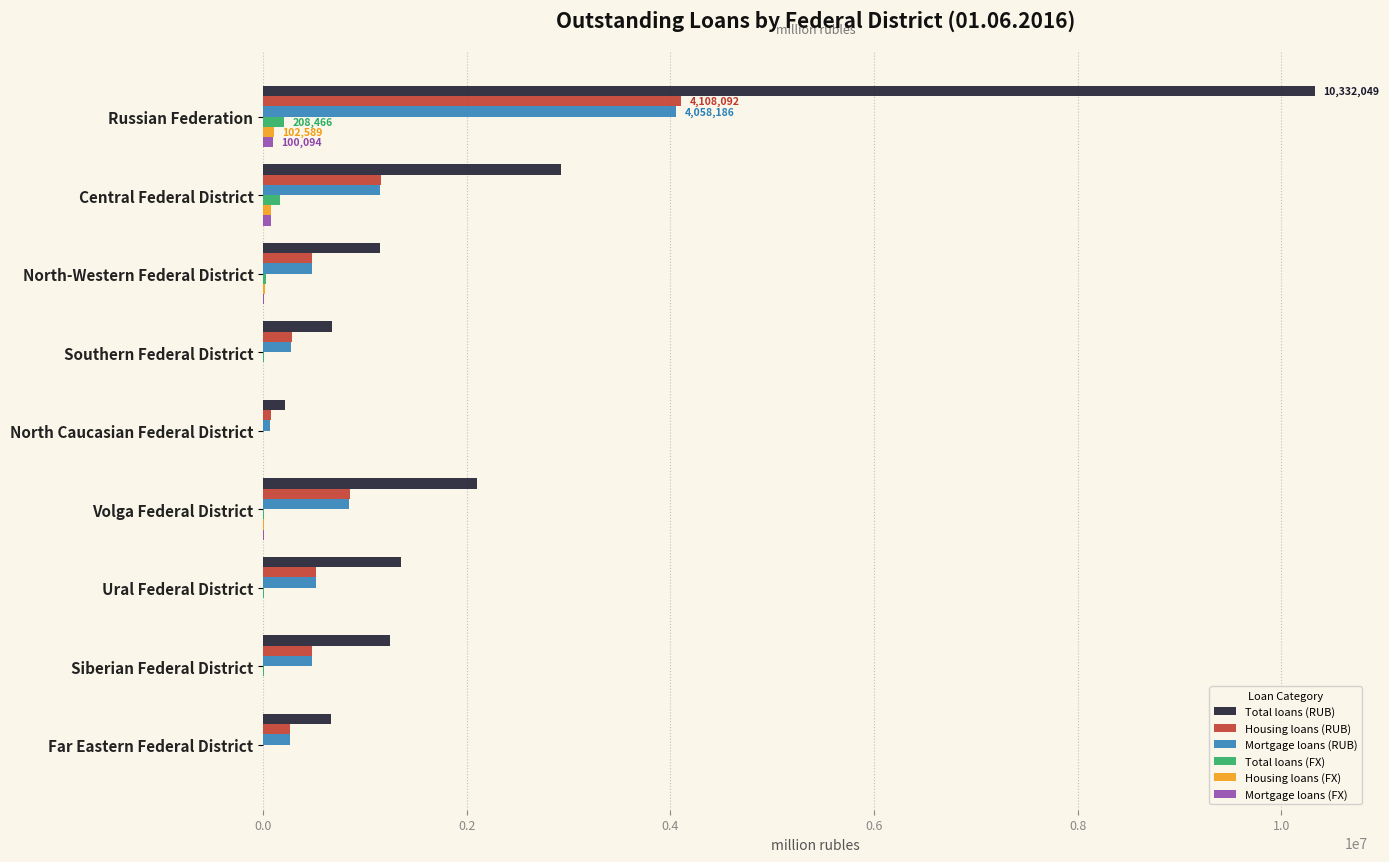

How many data points does each series have?

9